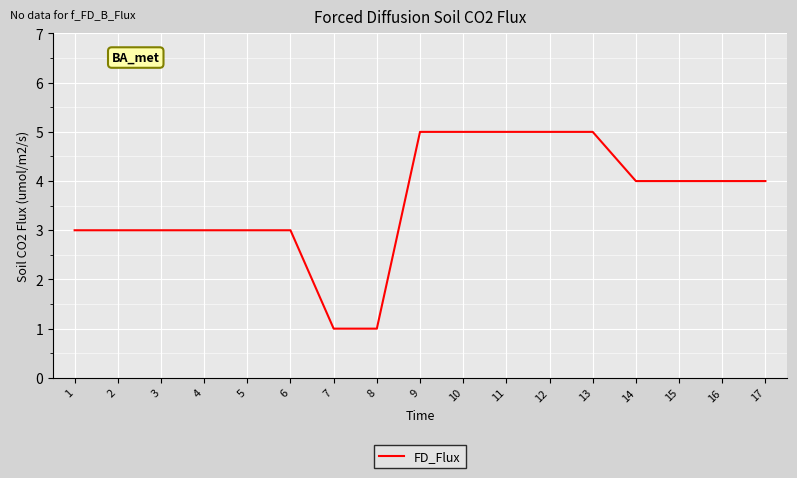

What is the change in value from 4 to 14?

+1